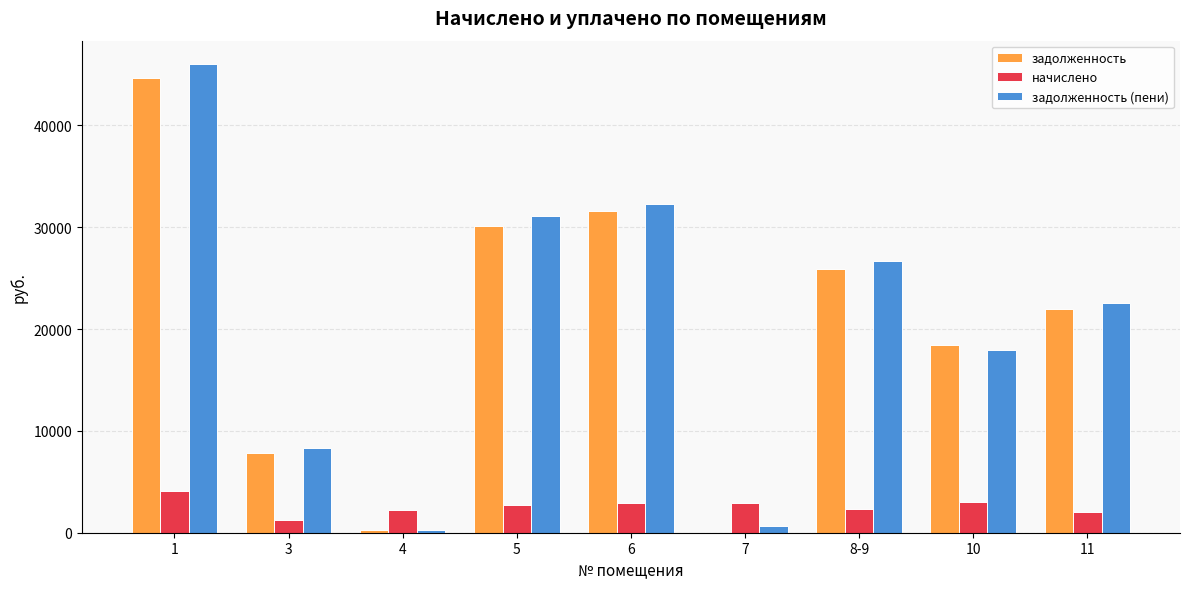

What is the total value across all series at 8-9?

54933.4